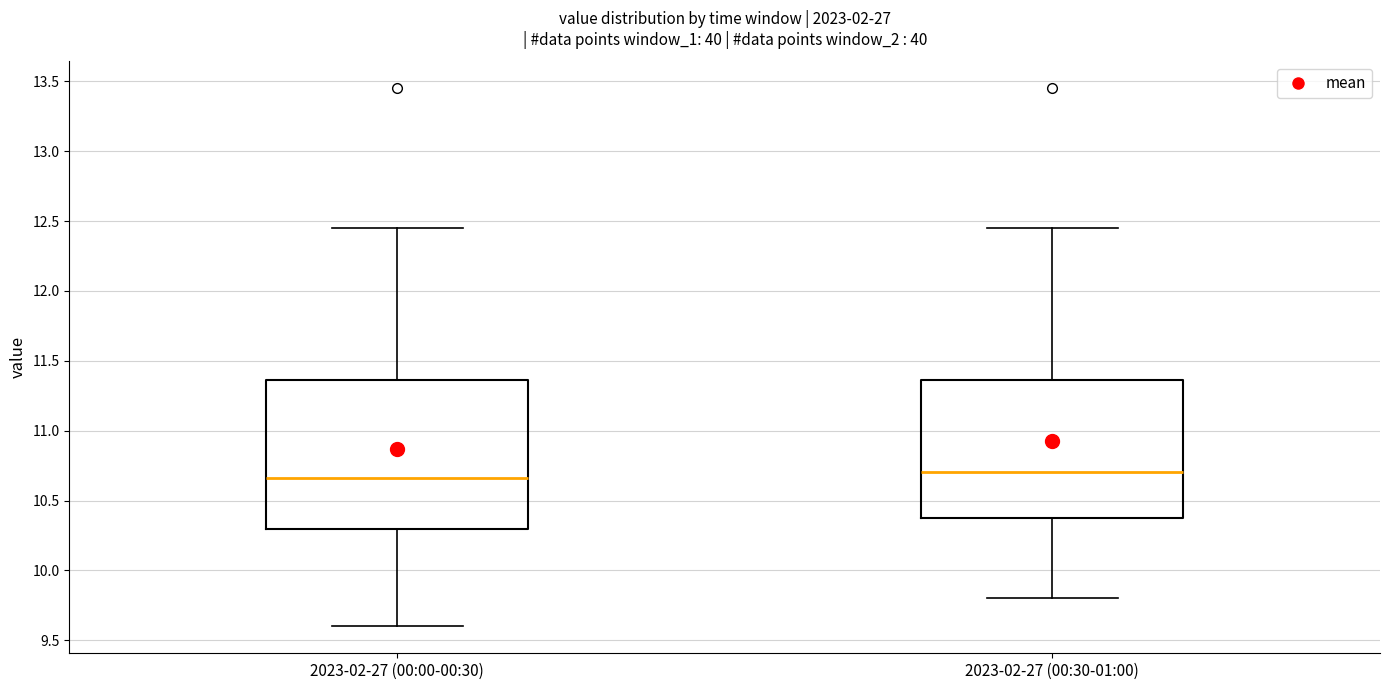

Reading left to right, transcribe this box plot: for each box, give where its median line is, the range the box spans, and where its two whiskers end, as read against the y-axis. The values are not printed on the chart, so give them approximately, as read against the axis.

2023-02-27 (00:00-00:30): median 10.65, box 10.30 to 11.35, whiskers 9.60 to 12.45
2023-02-27 (00:30-01:00): median 10.70, box 10.35 to 11.35, whiskers 9.80 to 12.45